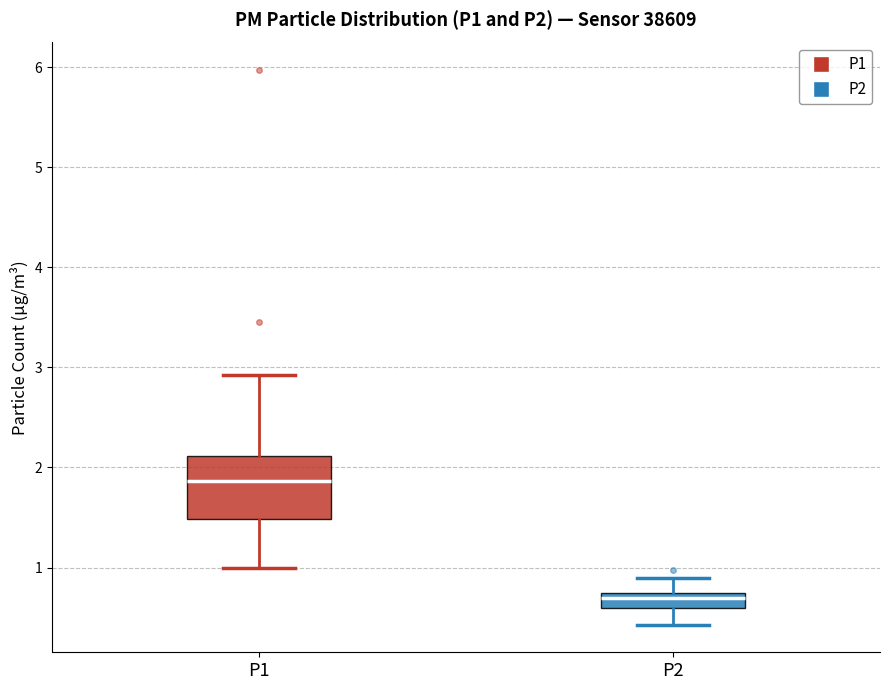

Which box has the lowest median line?

P2